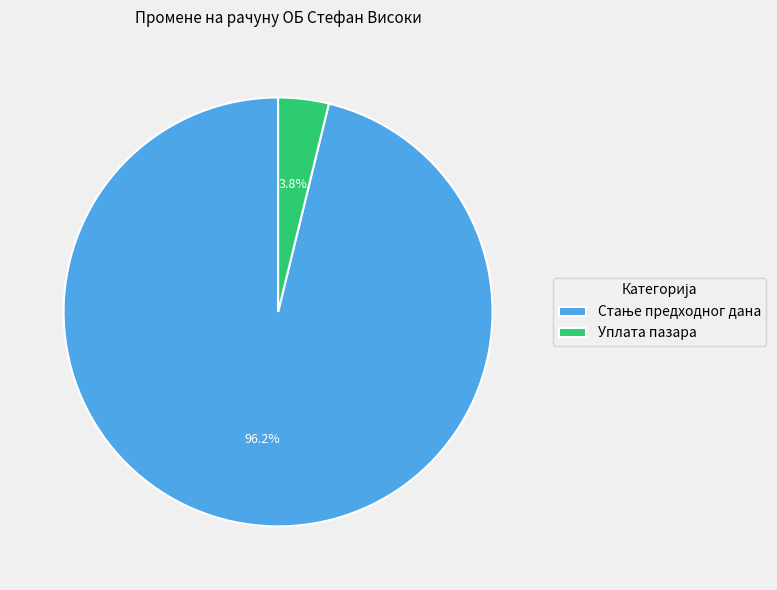

Which category has the smallest portion of the pie?

Уплата пазара